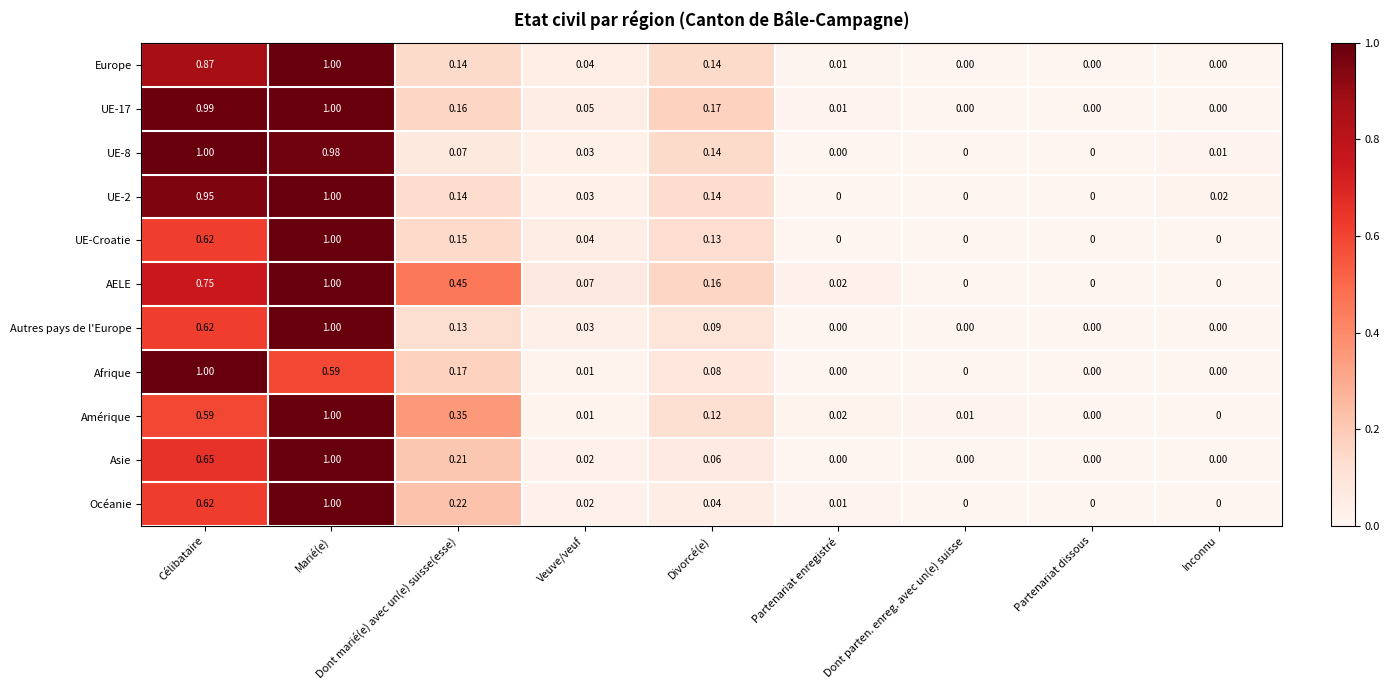

Which category has the highest value in the Asie series?

Marié(e)